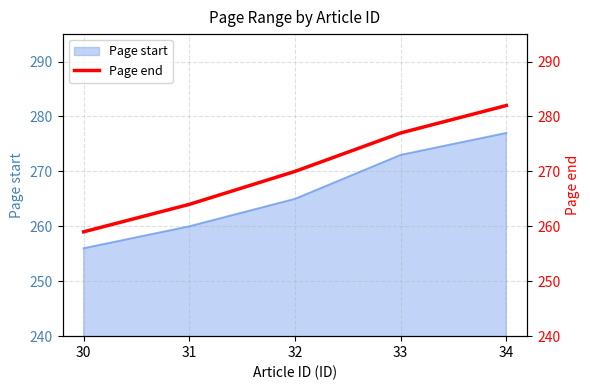

List the labels in order of value, smallest first.

30, 31, 32, 33, 34